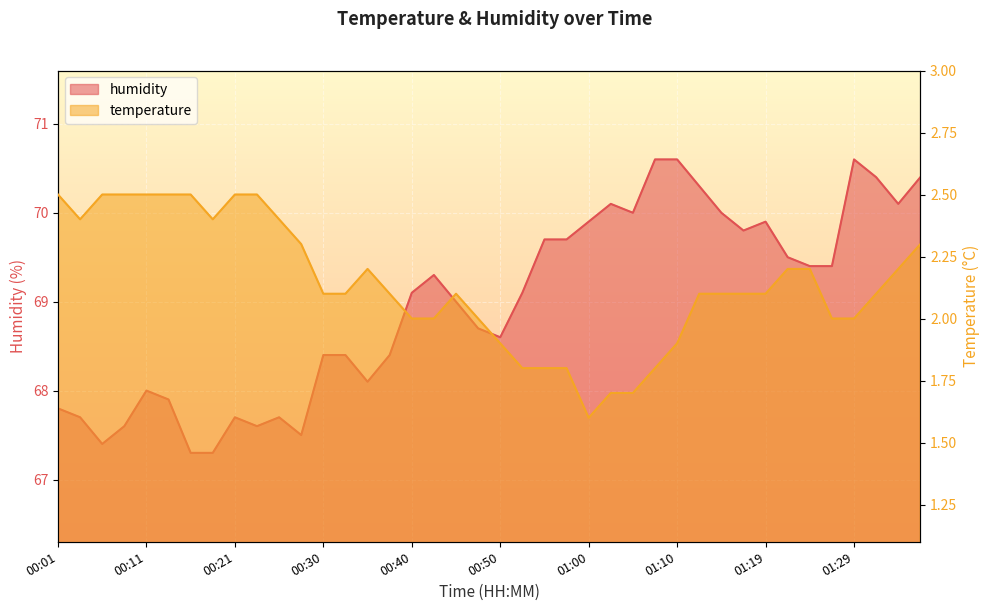

What is the spread (max minus min) of values at 00:35?

65.9